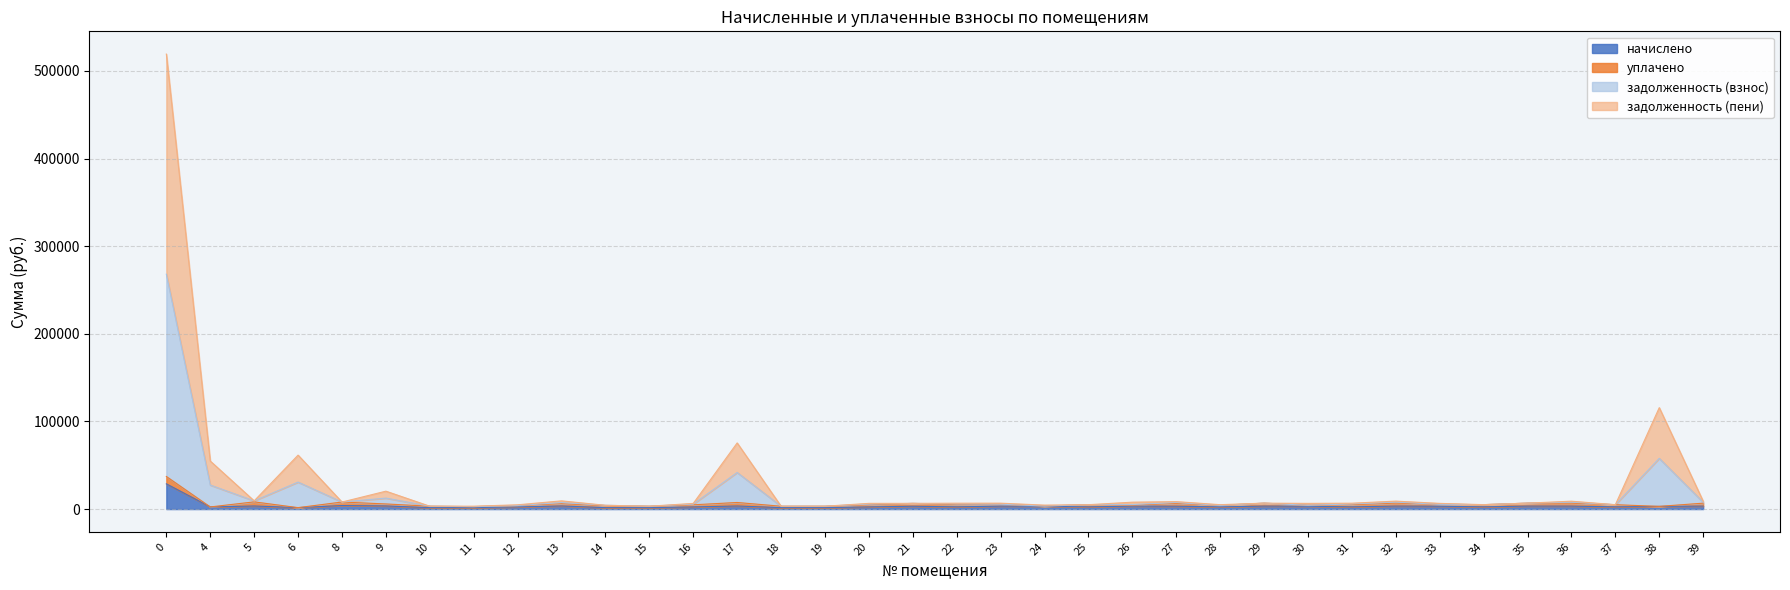

What are all the series names shown in the legend?

начислено, уплачено, задолженность (взнос), задолженность (пени)